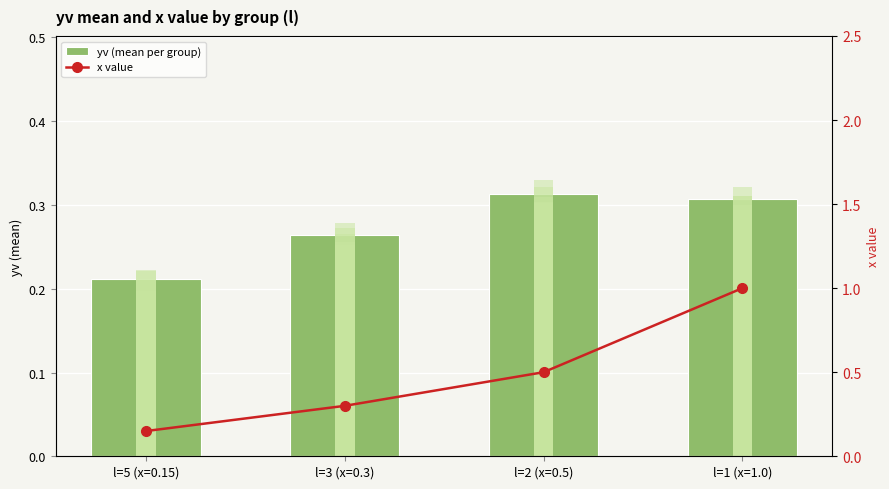

What position from the right is l=3 (x=0.3)?

3